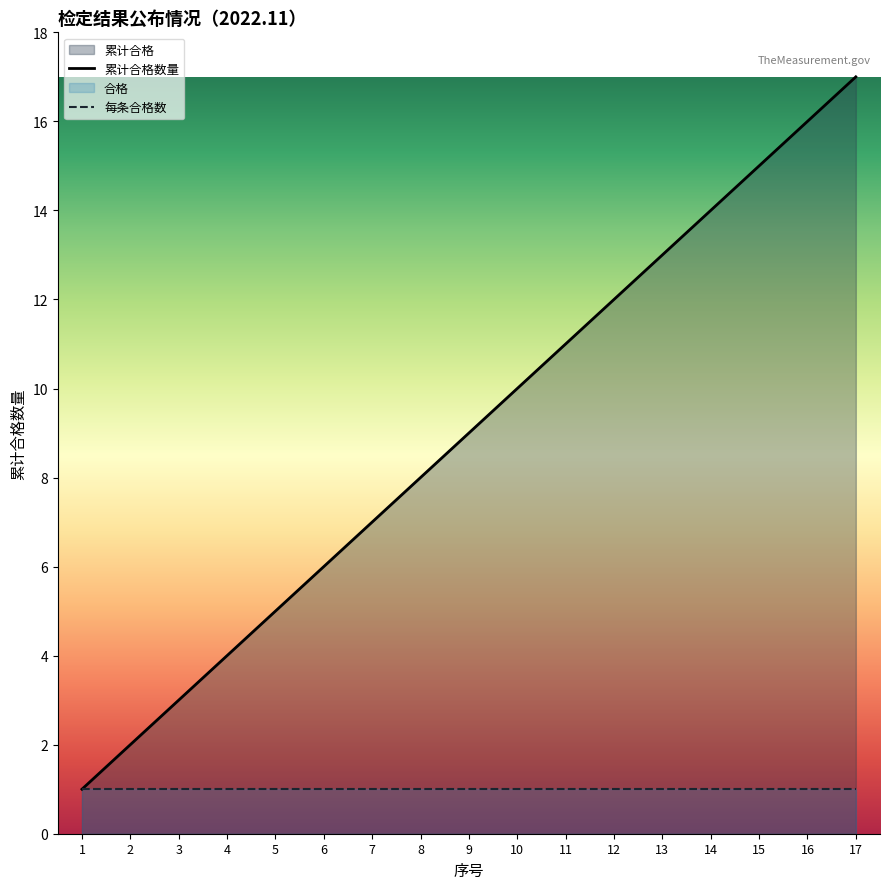

Is it true that the value at 15 is 15?

True